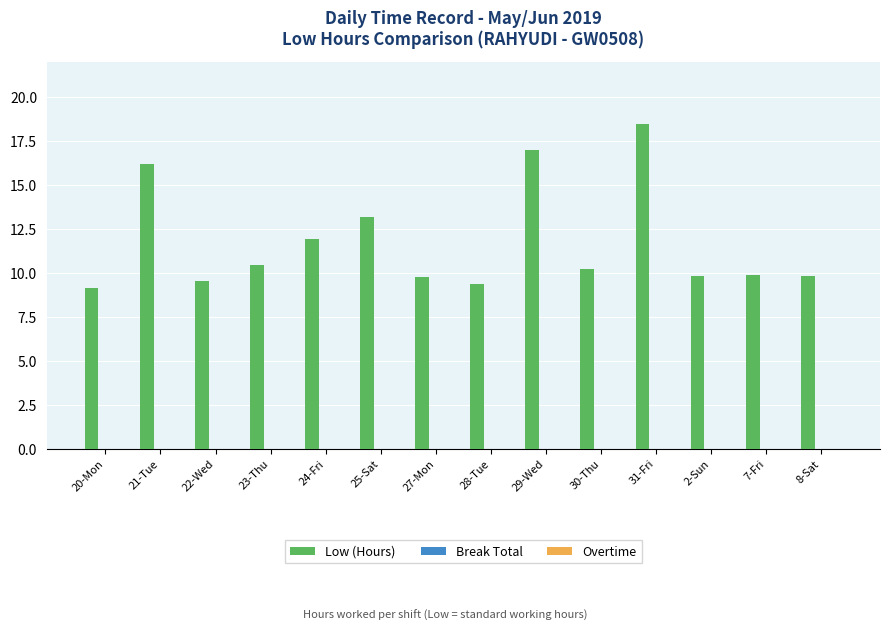

Are the bars grouped side by side (vs. stacked)?

No